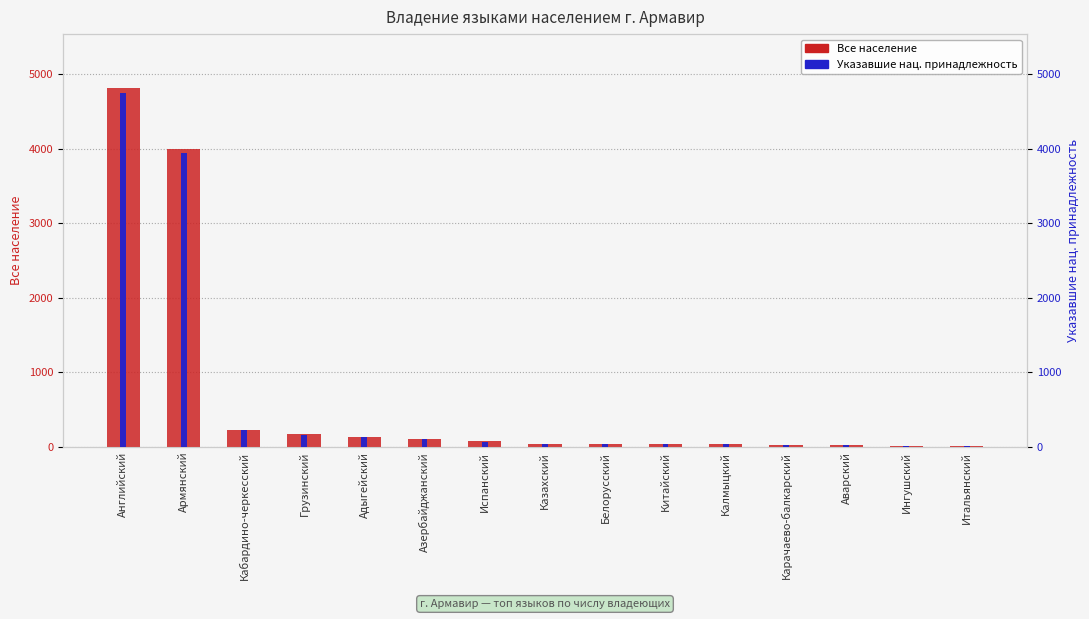

What are all the series names shown in the legend?

Все население, Указавшие нац. принадлежность